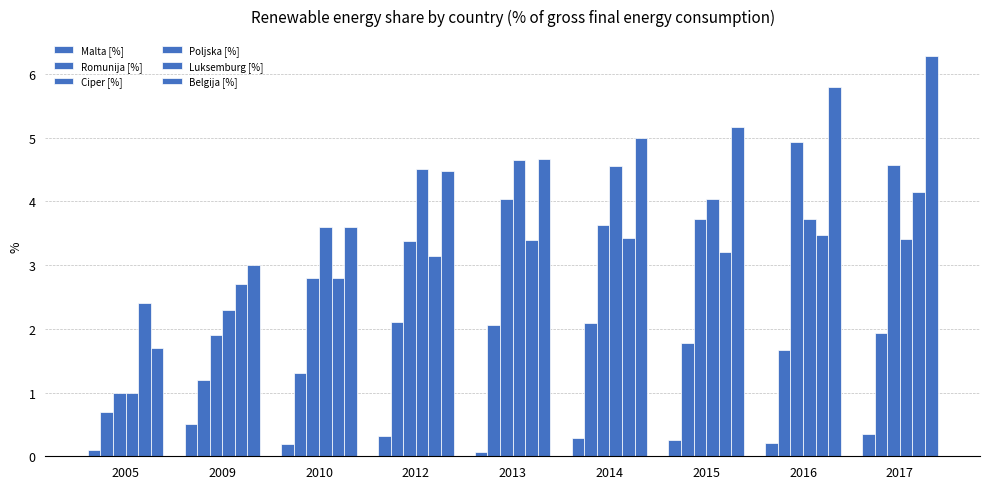

Reading right to left, list all the values displayed in this chart.

Malta [%]: 0.3	0.2	0.2	0.3	0.1	0.3	0.2	0.5	0.1
Romunija [%]: 1.9	1.7	1.8	2.1	2.1	2.1	1.3	1.2	0.7
Ciper [%]: 4.6	4.9	3.7	3.6	4.0	3.4	2.8	1.9	1.0
Poljska [%]: 3.4	3.7	4.0	4.6	4.7	4.5	3.6	2.3	1.0
Luksemburg [%]: 4.2	3.5	3.2	3.4	3.4	3.1	2.8	2.7	2.4
Belgija [%]: 6.3	5.8	5.2	5.0	4.7	4.5	3.6	3.0	1.7